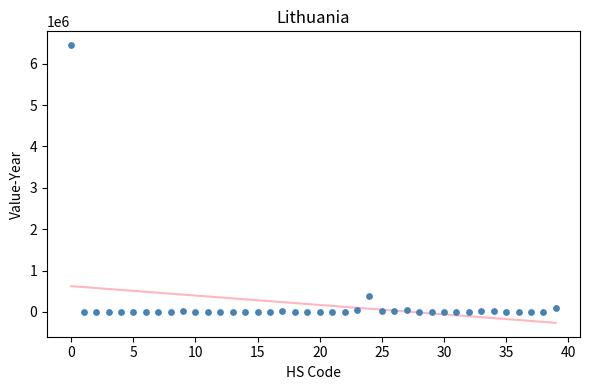

What is the range of Y values (max minus min)?

6445547